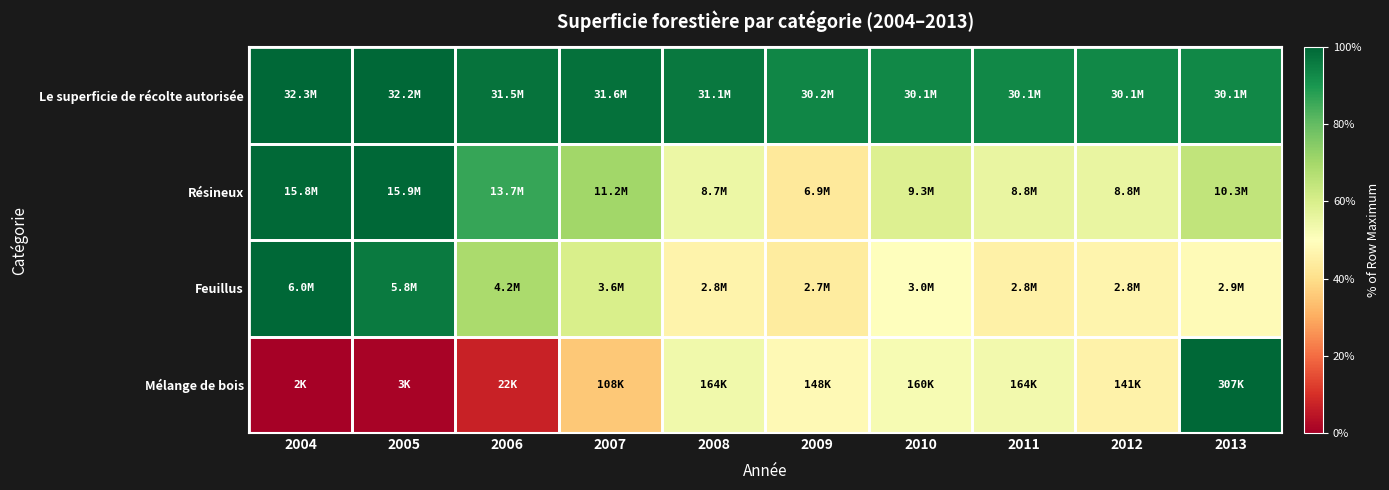

Reading left to right, what are all the values shown in this chart?

Le superficie de récolte autorisée: 2004=1.0	2005=1.0	2006=1.0	2007=1.0	2008=1.0	2009=0.9	2010=0.9	2011=0.9	2012=0.9	2013=0.9
Résineux: 2004=1.0	2005=1.0	2006=0.9	2007=0.7	2008=0.5	2009=0.4	2010=0.6	2011=0.6	2012=0.6	2013=0.6
Feuillus: 2004=1.0	2005=1.0	2006=0.7	2007=0.6	2008=0.5	2009=0.4	2010=0.5	2011=0.5	2012=0.5	2013=0.5
Mélange de bois: 2004=0.0	2005=0.0	2006=0.1	2007=0.4	2008=0.5	2009=0.5	2010=0.5	2011=0.5	2012=0.5	2013=1.0